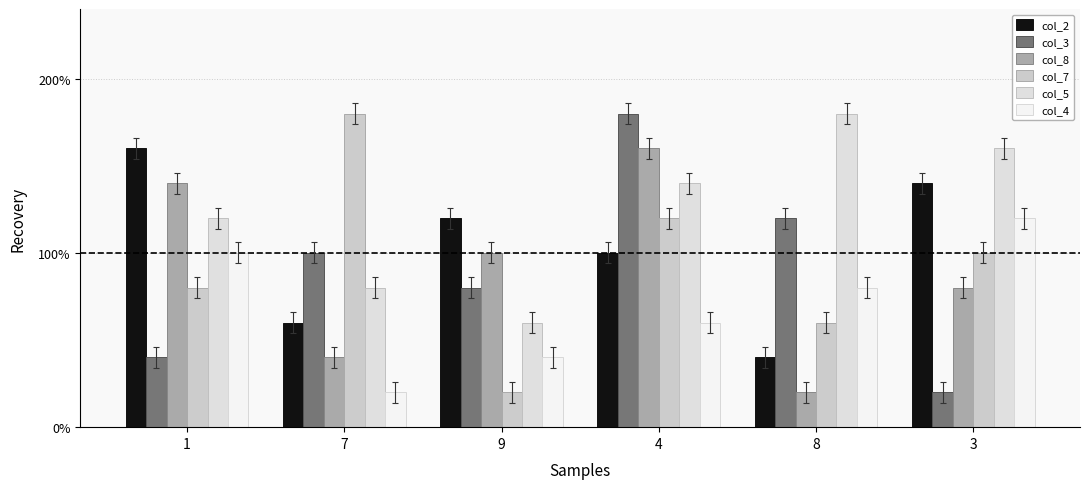

At which label does col_8 reach its minimum?

8